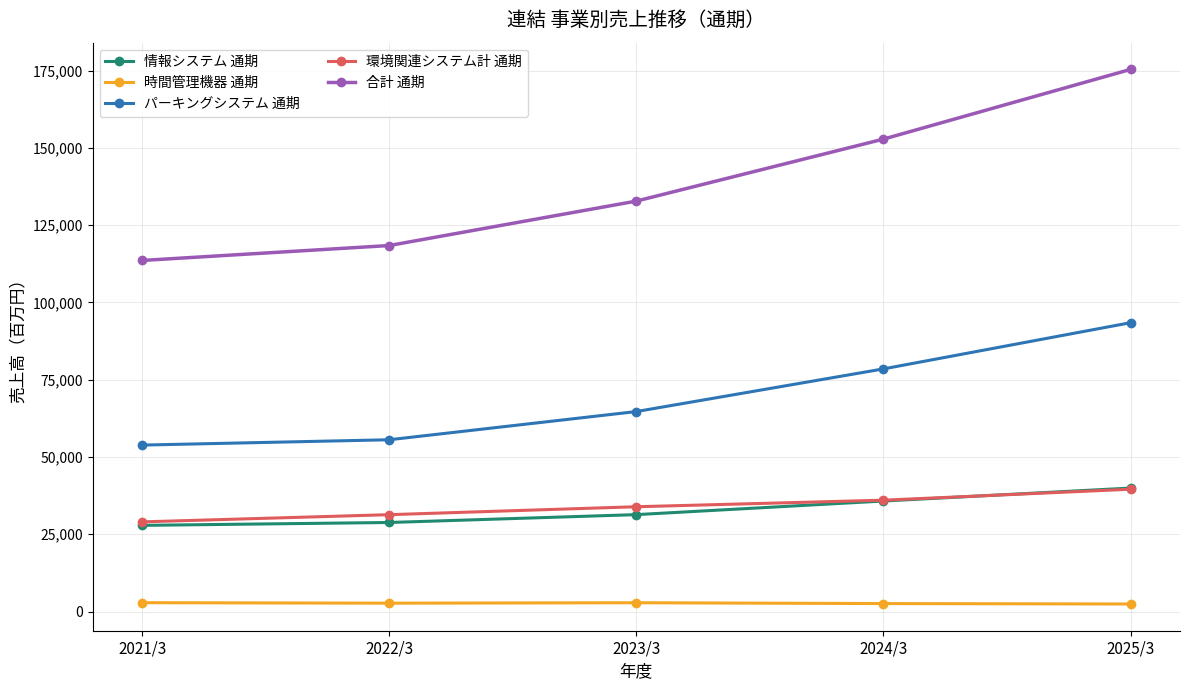

What is the sum of all 合計 通期 values?

693124